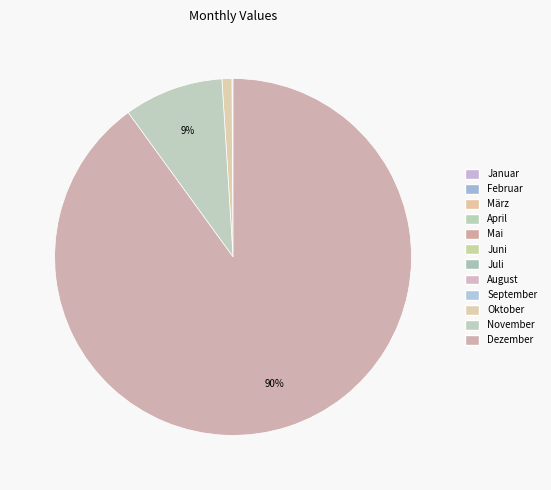

To the nearest percent, what percentage of the pie is Oktober?

1%